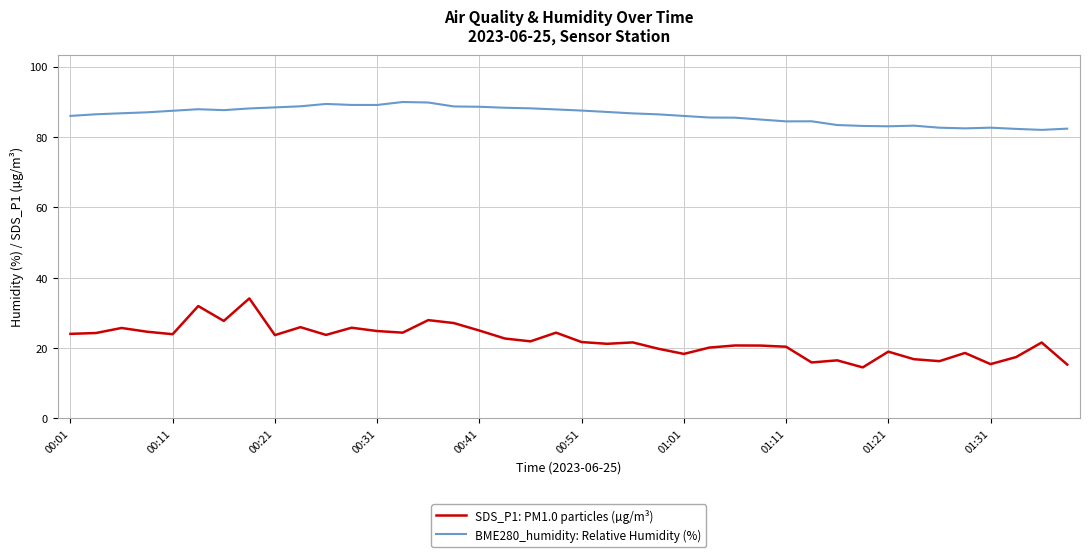

Does the chart have visible grid lines?

Yes